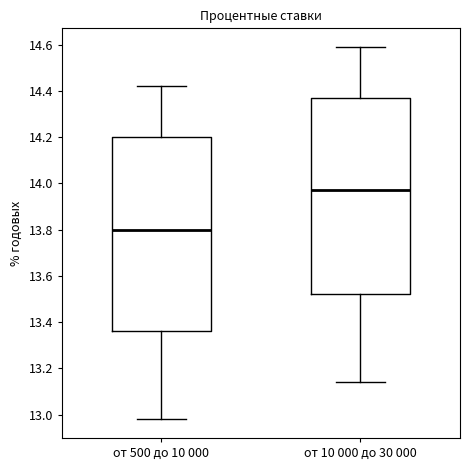

Where does the lower whisker of the box for от 500 до 10 000 end on the y-axis? The values are not printed on the chart, so give them approximately, as read against the axis.

12.98